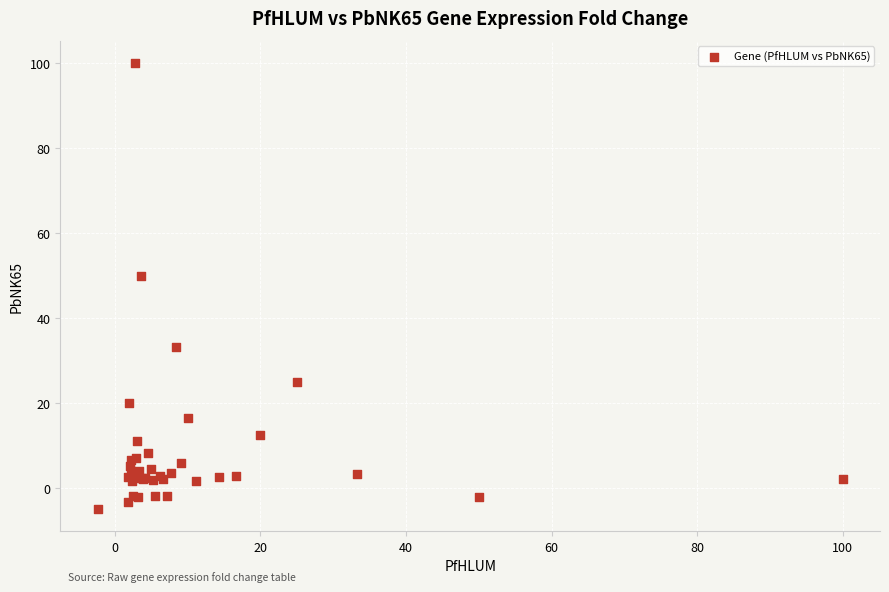

What Y value in the scatter plot is closest to 47?

50.0